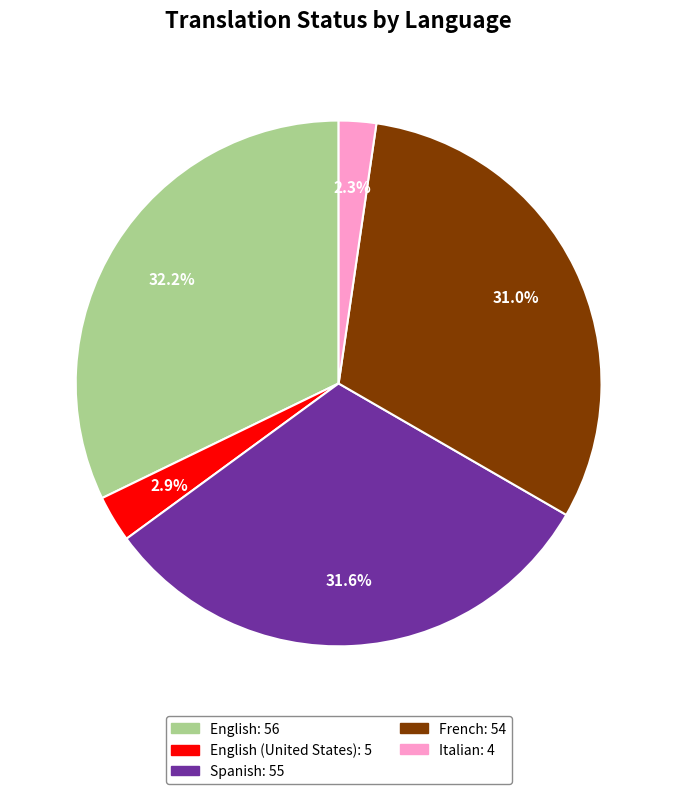

Is there a majority slice in this chart?

No